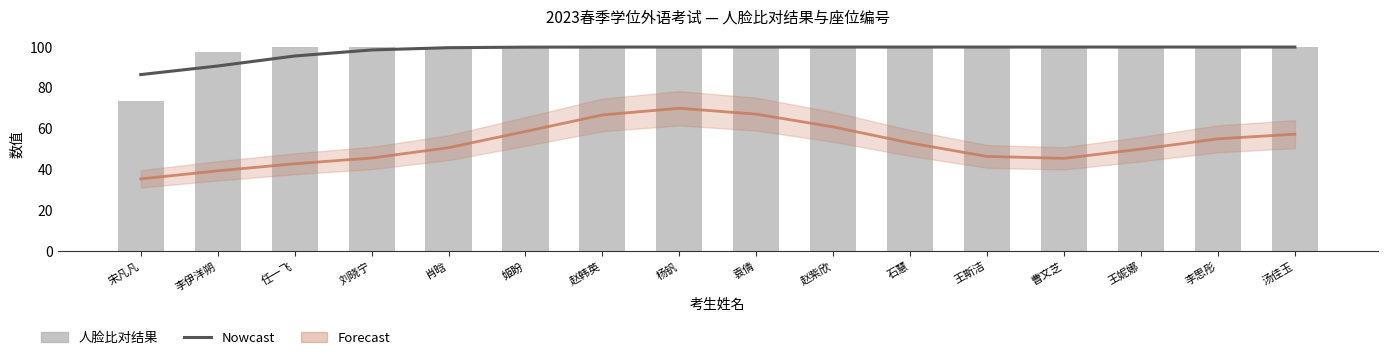

Which series has the largest total across all categories?

Nowcast